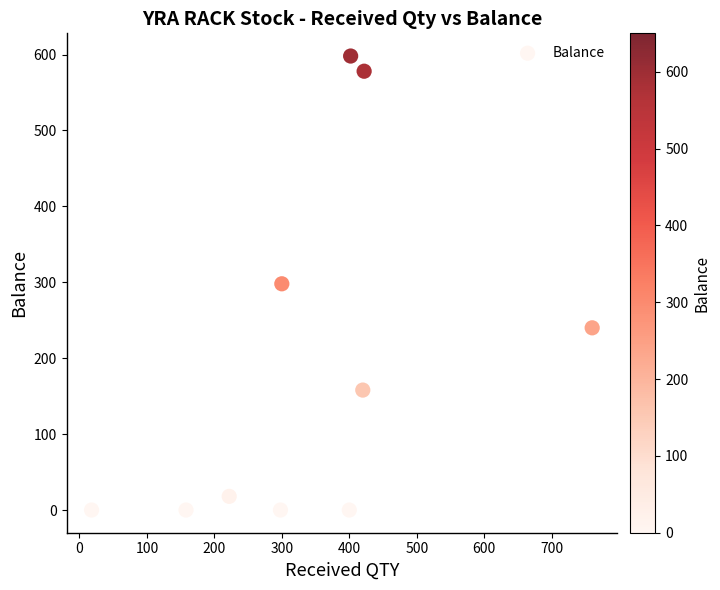

What is the average Y value?

189